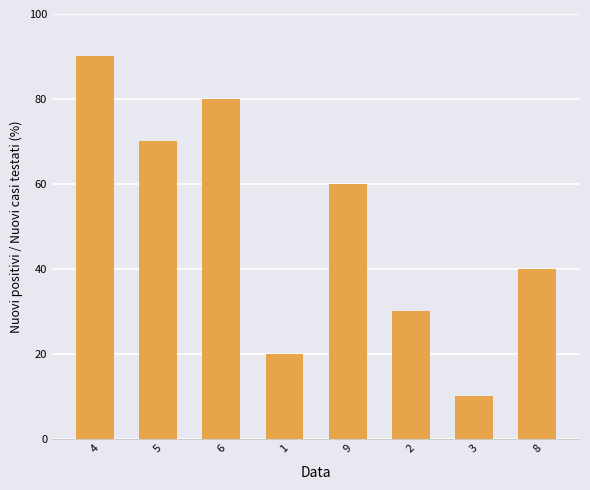

What is the label of the 8th bar from the left?

8